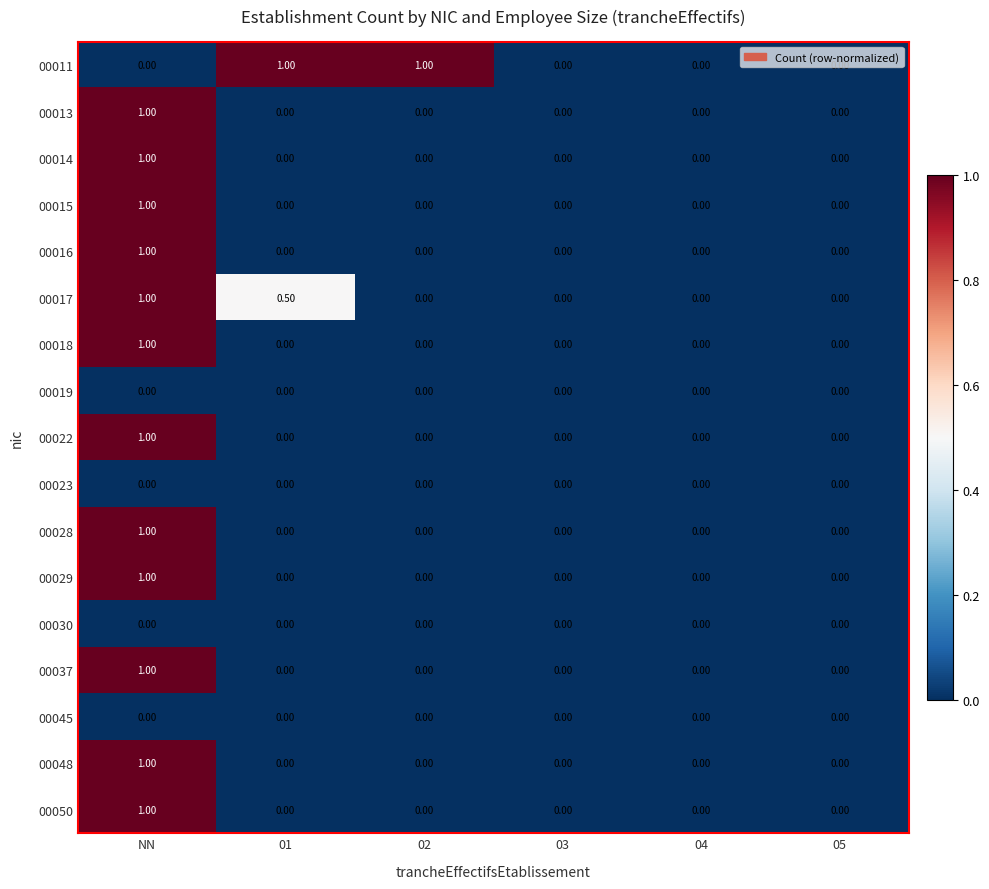

At which category is the sum across all series the highest?

NN